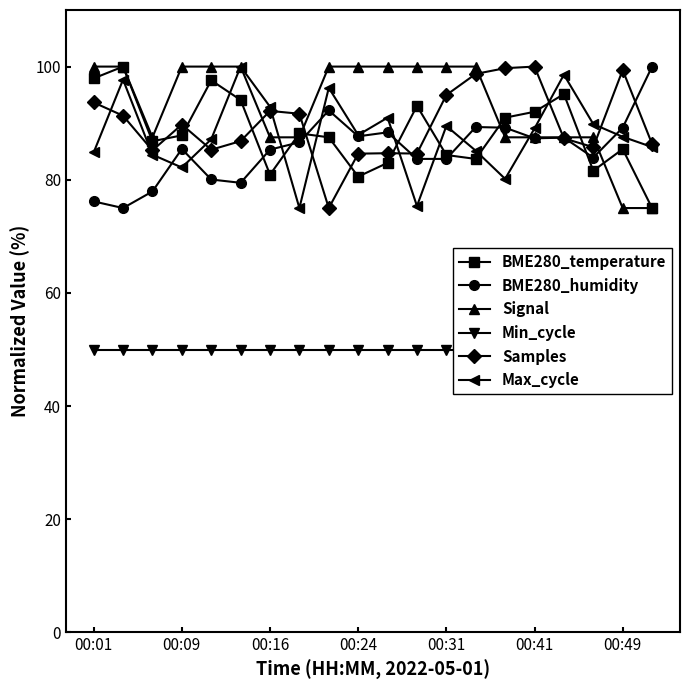

What is the lowest value of the BME280_humidity series?

75.0